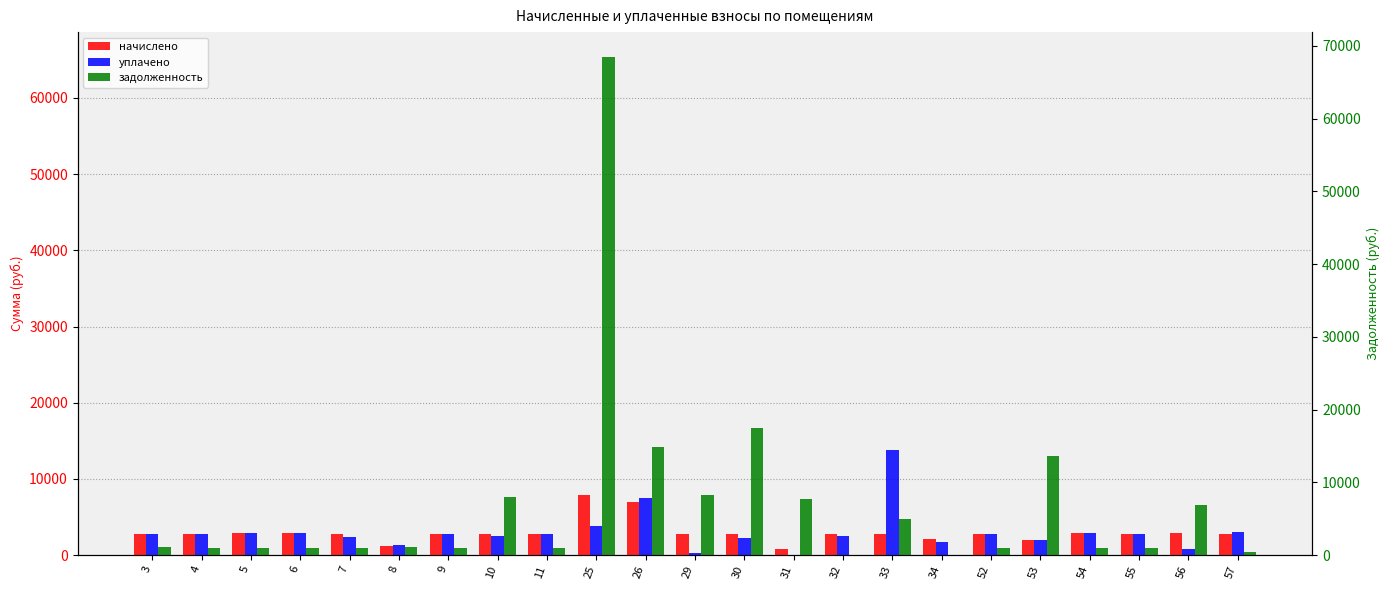

What is the sum of all уплачено values?

69285.9